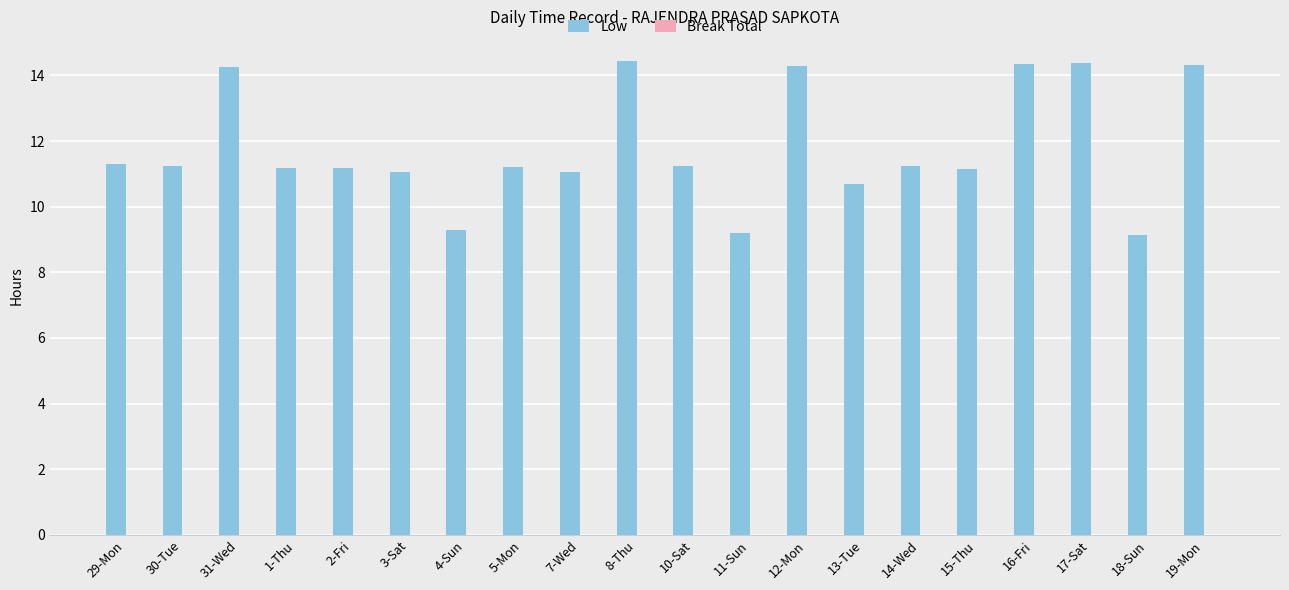

What is the ratio of the value at 3-Sat to the value at 5-Mon?

1.0